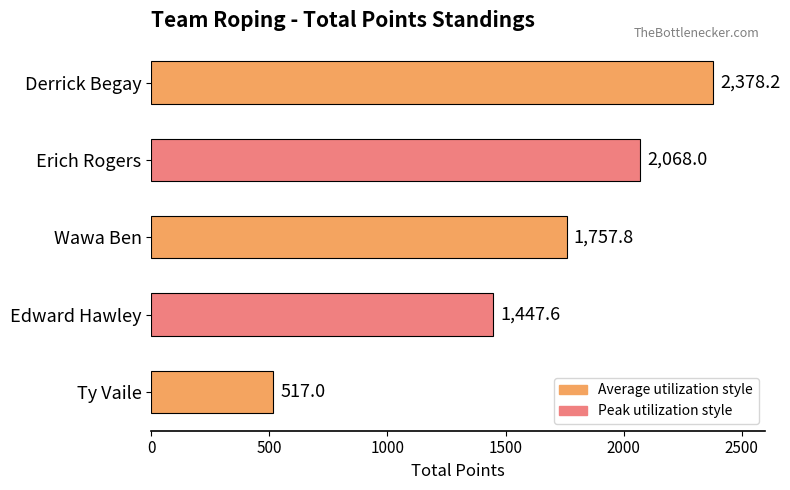

Rank the categories by value from lowest to highest.

Ty Vaile, Edward Hawley, Wawa Ben, Erich Rogers, Derrick Begay